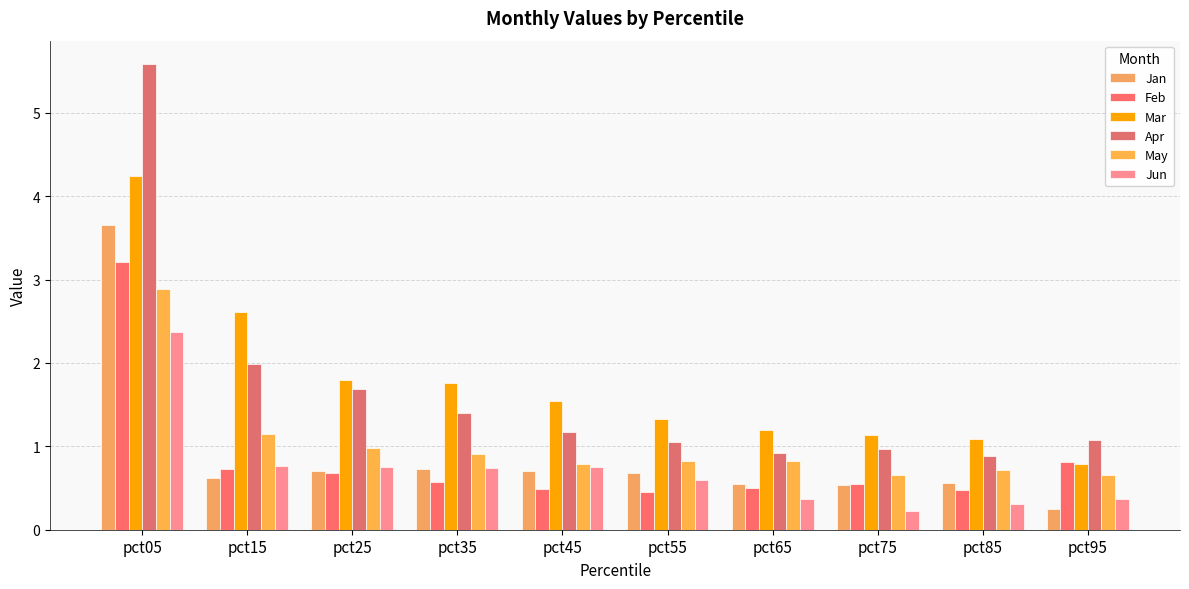

Which category has the highest value in the Jun series?

pct05